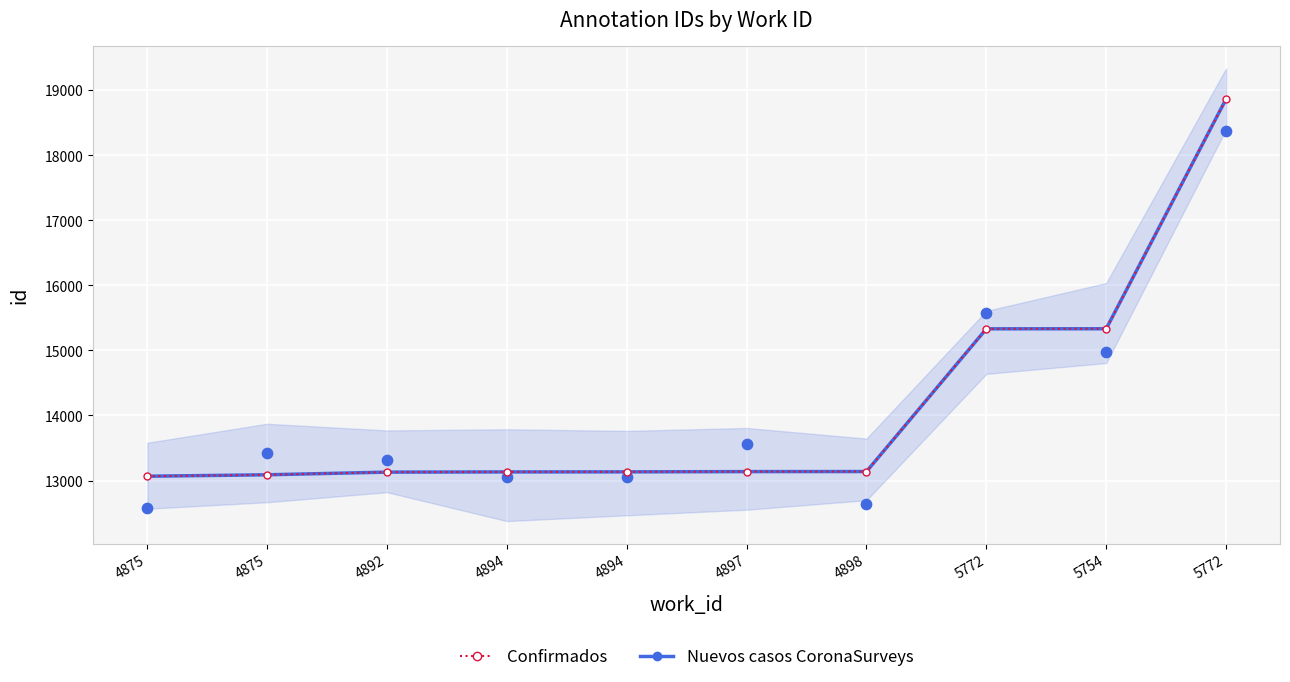

Which series has the largest total across all categories?

Nuevos casos CoronaSurveys